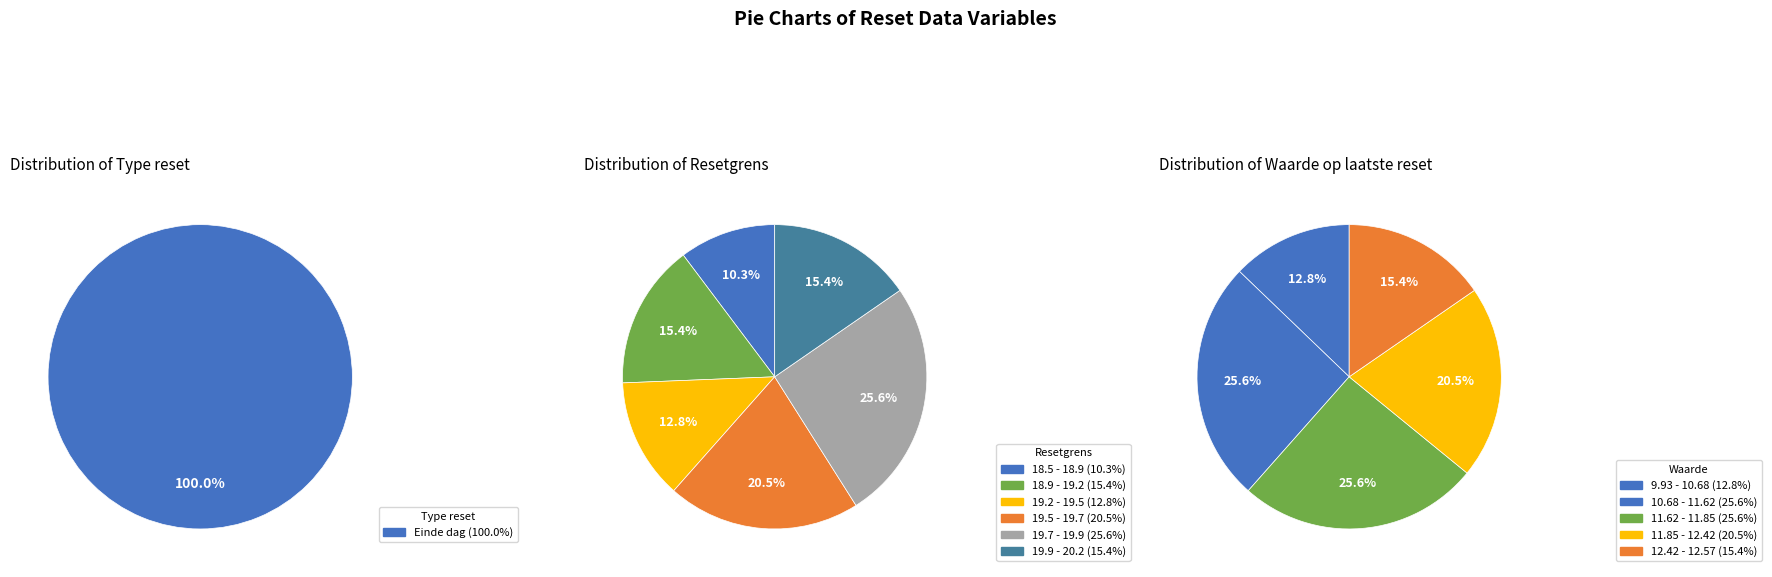

Which slice is the smallest?

18.578